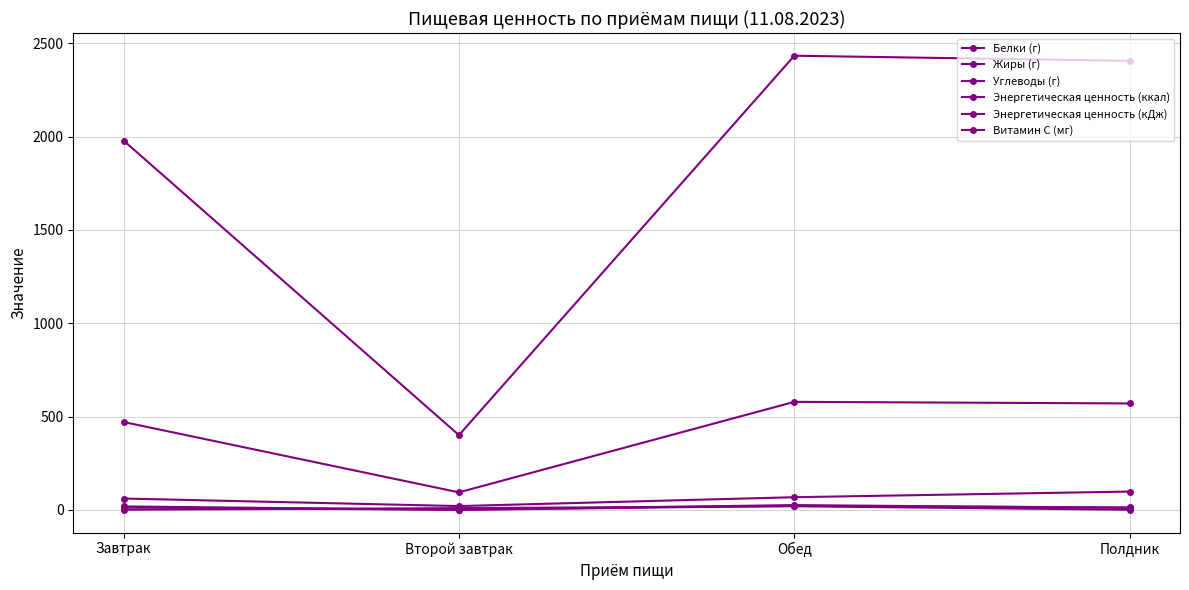

What is the difference between the Белки (г) values at Завтрак and Полдник?

1.7